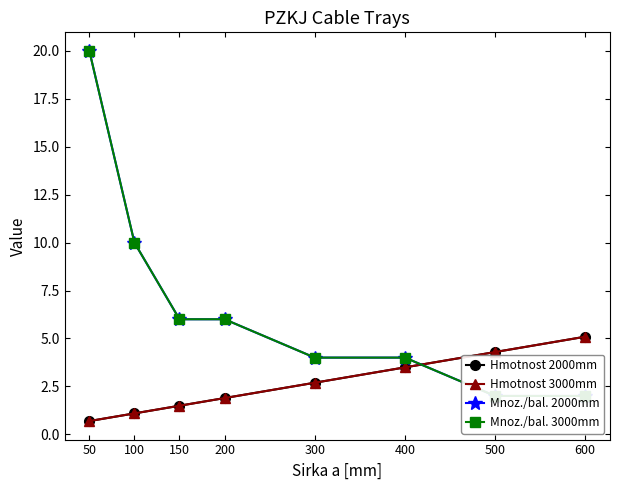

How many lines are shown in the chart?

4